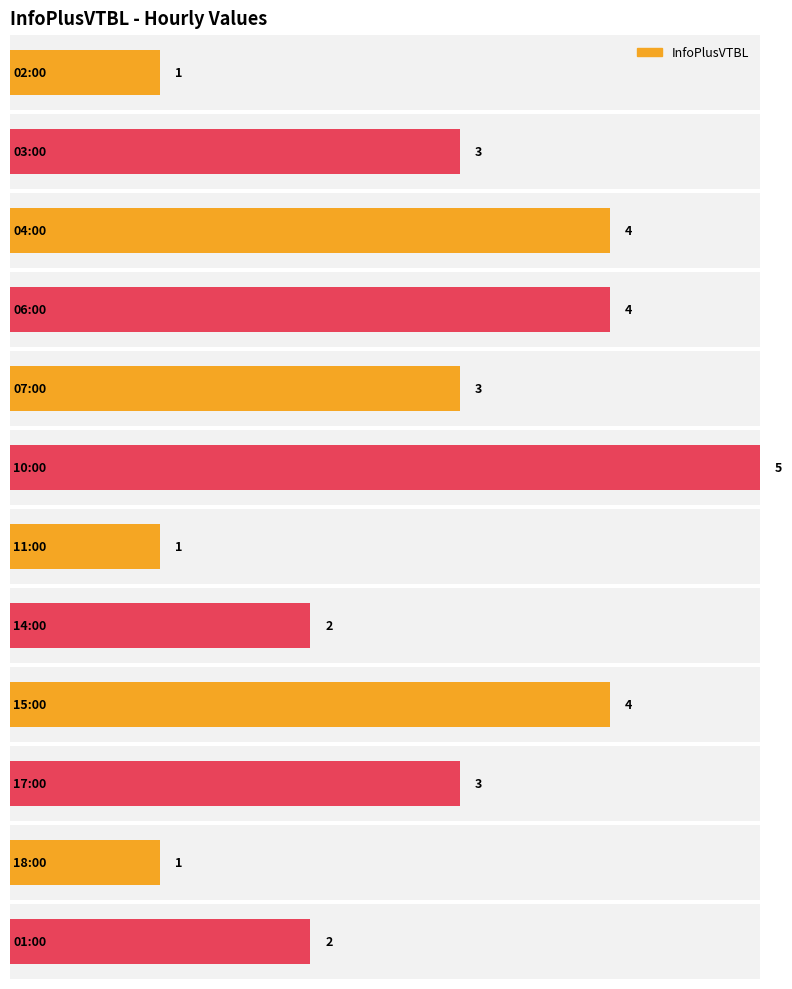

How many bars are there in total?

12